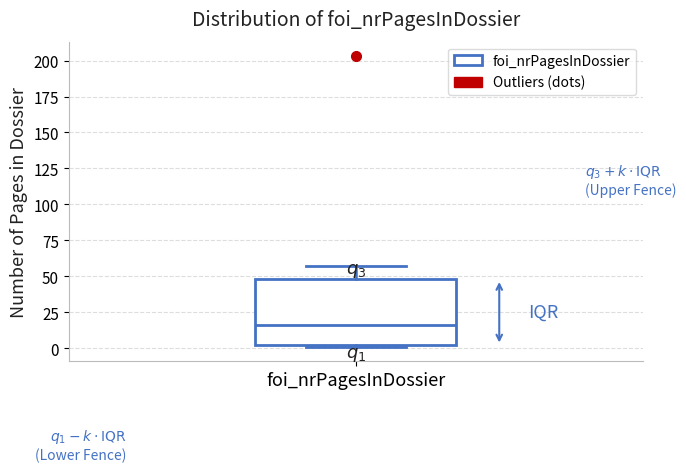

Read this box plot against the y-axis: the position of the median line, the range covered by the box, and the ends of both whiskers. The values are not printed on the chart, so give them approximately, as read against the axis.

median 15, box 0 to 50, whiskers 0 to 55